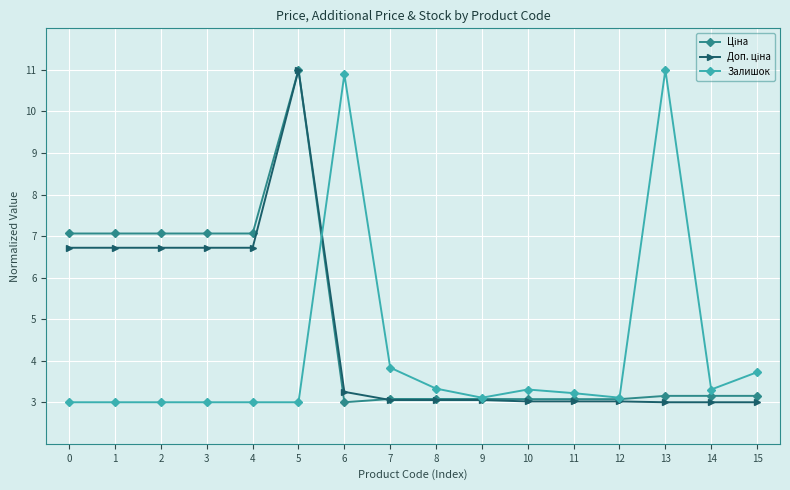

Between 8 and 13, which series saw the biggest shift?

Залишок